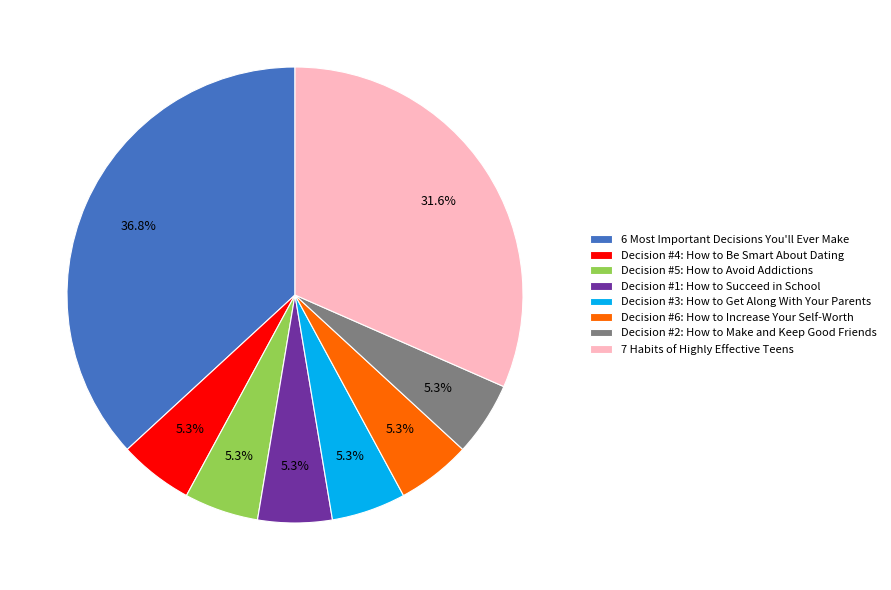

Do Decision #3: How to Get Along With Your Parents and Decision #4: How to Be Smart About Dating together represent more than half of the pie?

No